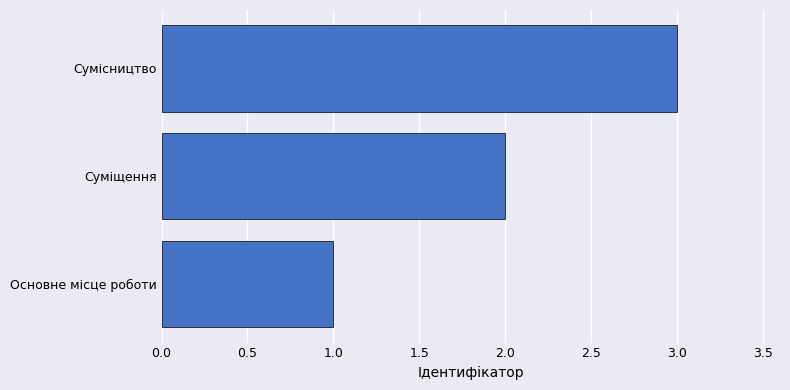

What is the change in value from Основне місце роботи to Сумісництво?

+2